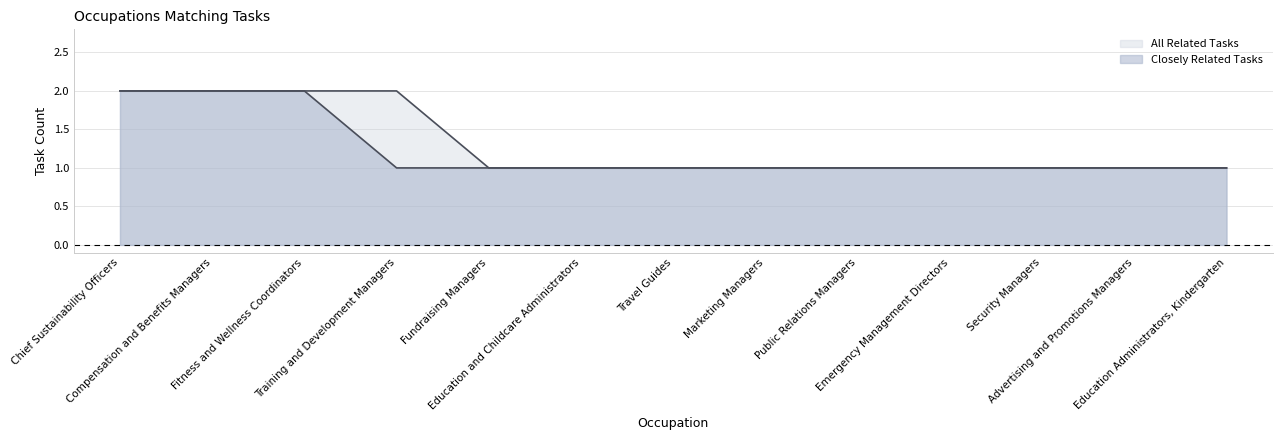

At which category is the sum across all series the highest?

Chief Sustainability Officers